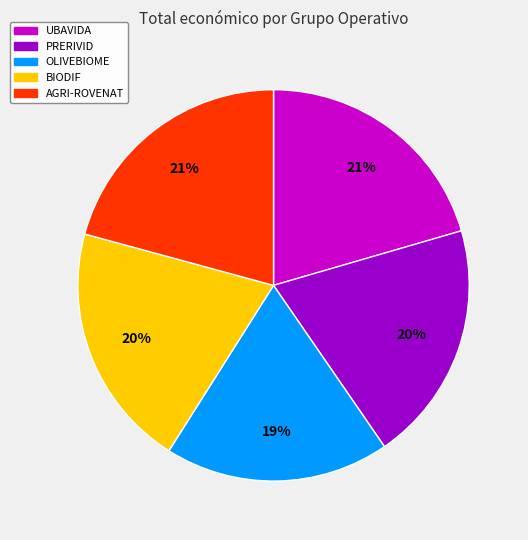

Between BIODIF and AGRI-ROVENAT, which is larger?

AGRI-ROVENAT